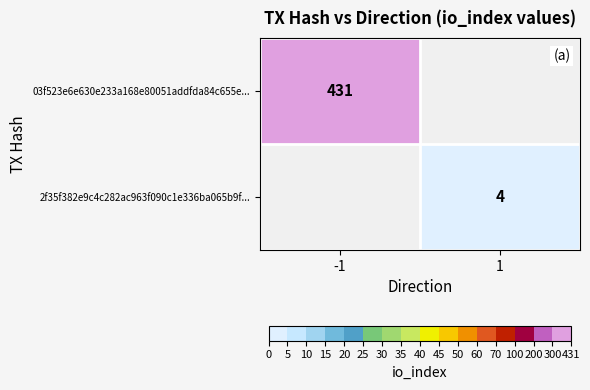

Is the value of 03f523e6e630e233a168e80051addfda84c655e... at -1 greater than the value of 2f35f382e9c4c282ac963f090c1e336ba065b9f... at 1?

Yes